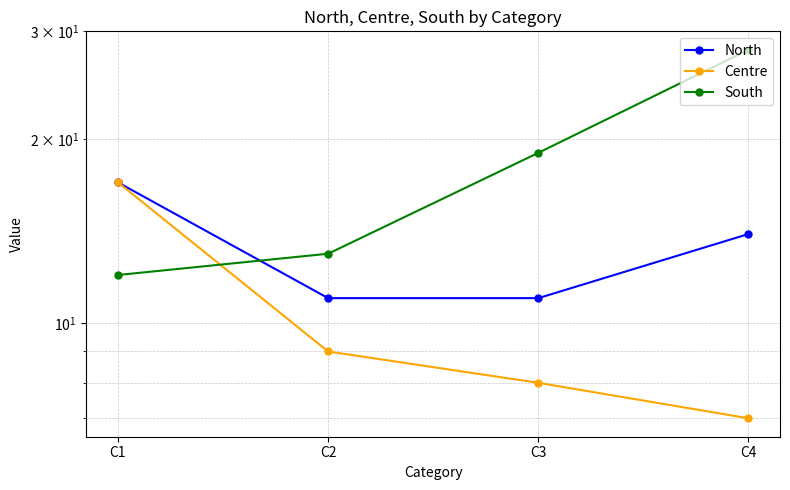

At which category does the chart reach its peak across all series?

C4